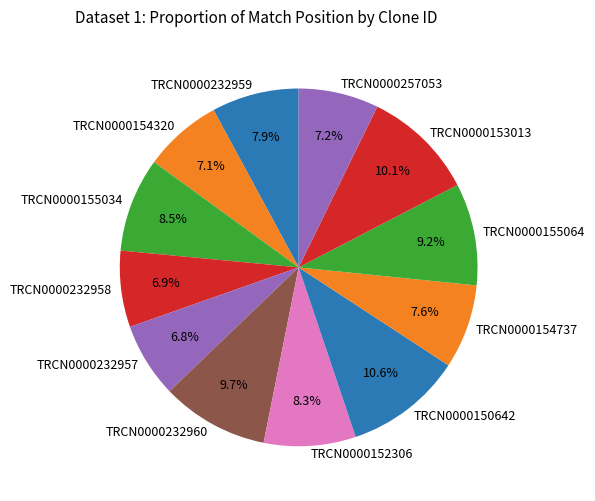

Is there a majority slice in this chart?

No